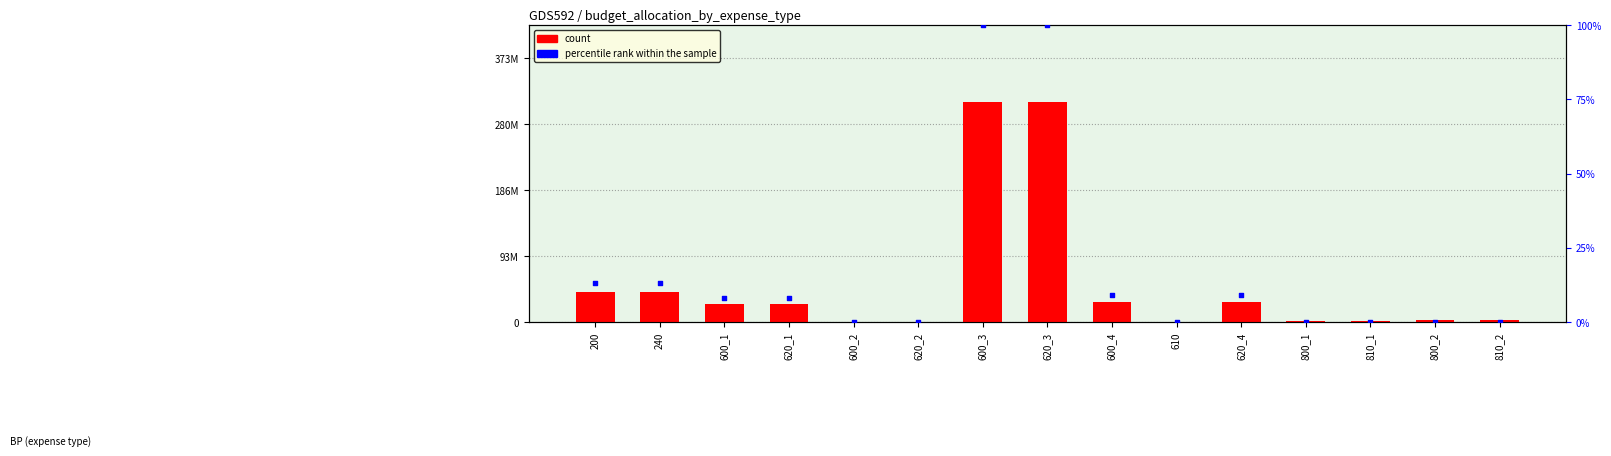

Which series contains the lowest Y value?

percentile rank within the sample